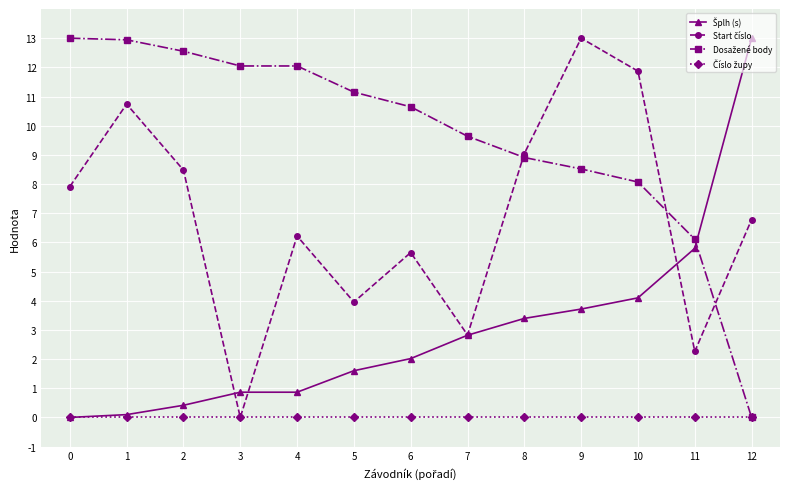

What is the total value across all series at 5?

16.7